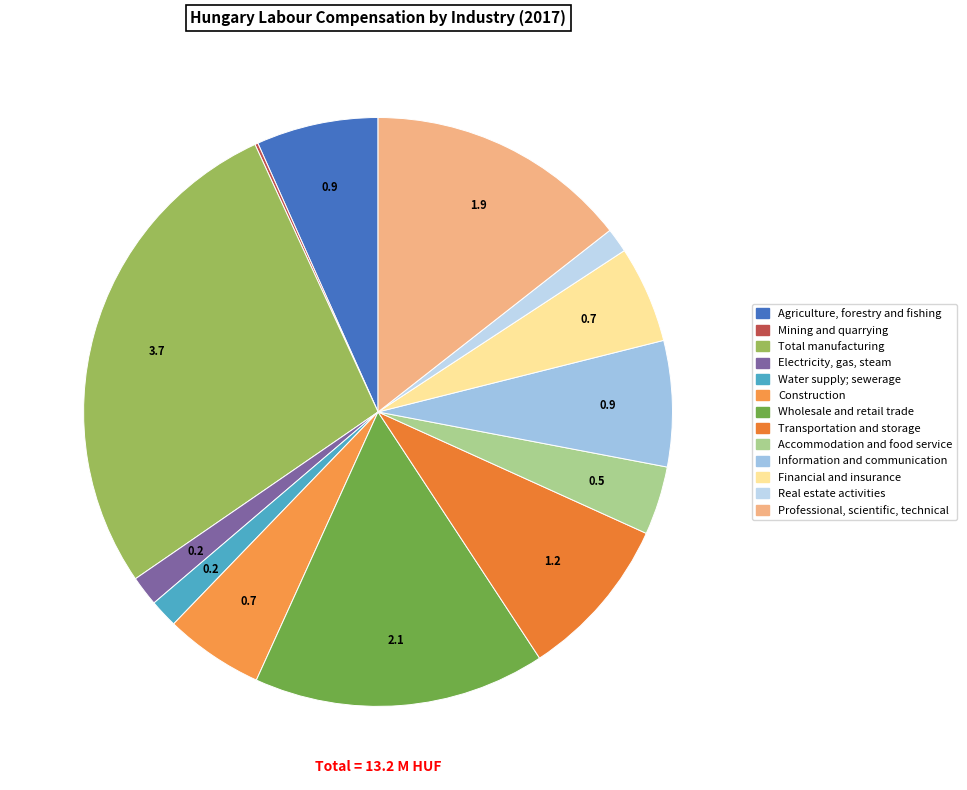

The Electricity, gas, steam slice represents 8% of the pie. True or false?

False